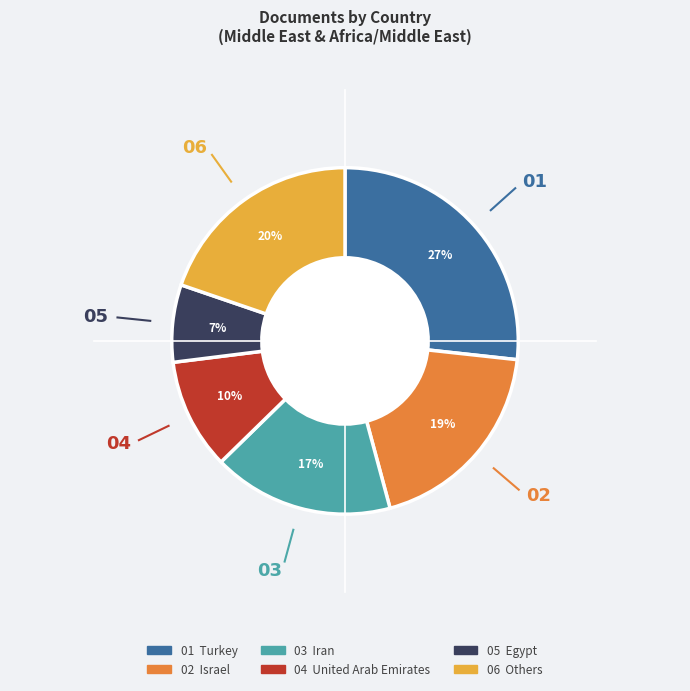

To the nearest percent, what is the difference between the largest and smallest slice percentages?

20%